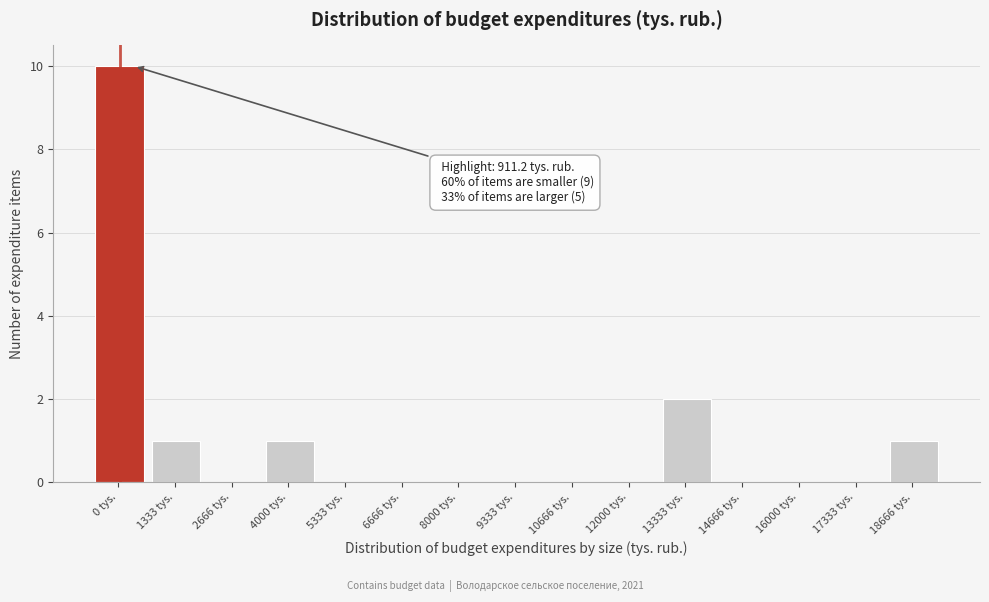

Reading right to left, extract all data points from this chart.

18666 tys.=1	17333 tys.=0	16000 tys.=0	14666 tys.=0	13333 tys.=2	12000 tys.=0	10666 tys.=0	9333 tys.=0	8000 tys.=0	6666 tys.=0	5333 tys.=0	4000 tys.=1	2666 tys.=0	1333 tys.=1	0 tys.=10